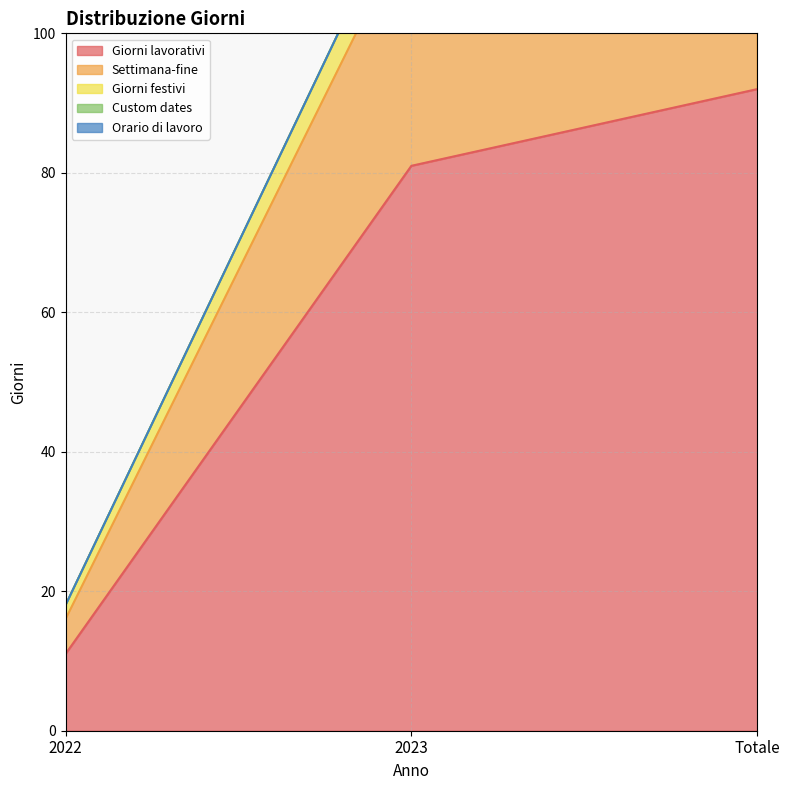

At how many categories does at least one series exceed 121?

2